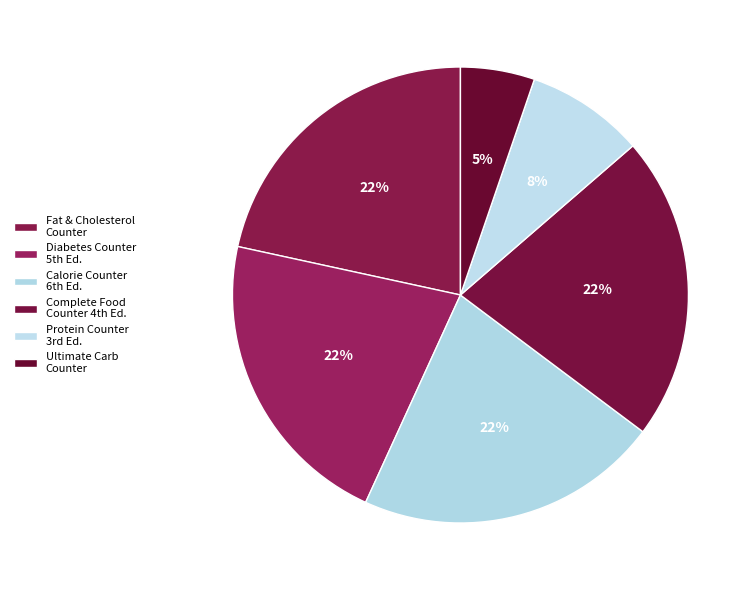

Which category has the smallest portion of the pie?

Ultimate Carbohydrate Counter